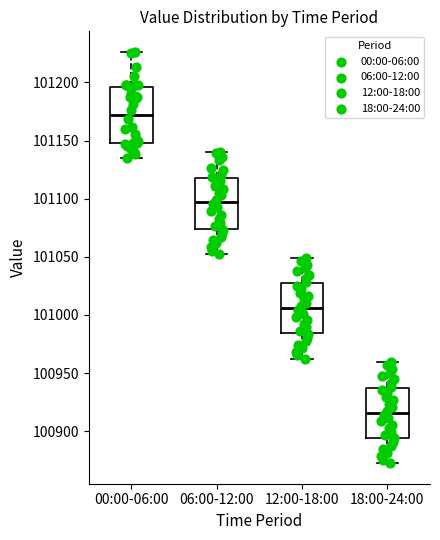

Which box's median line is the highest?

00:00-06:00